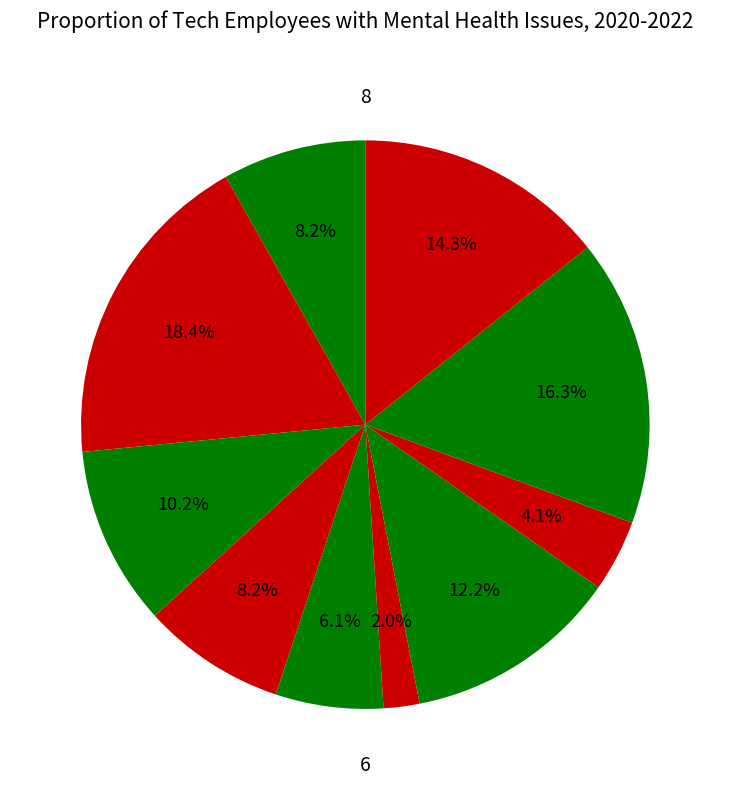

Which category has the biggest portion of the pie?

9